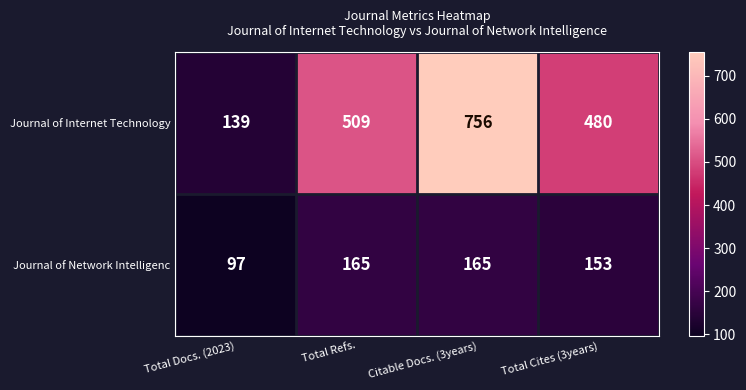

Which label corresponds to the largest value in the chart?

Citable Docs. (3years)